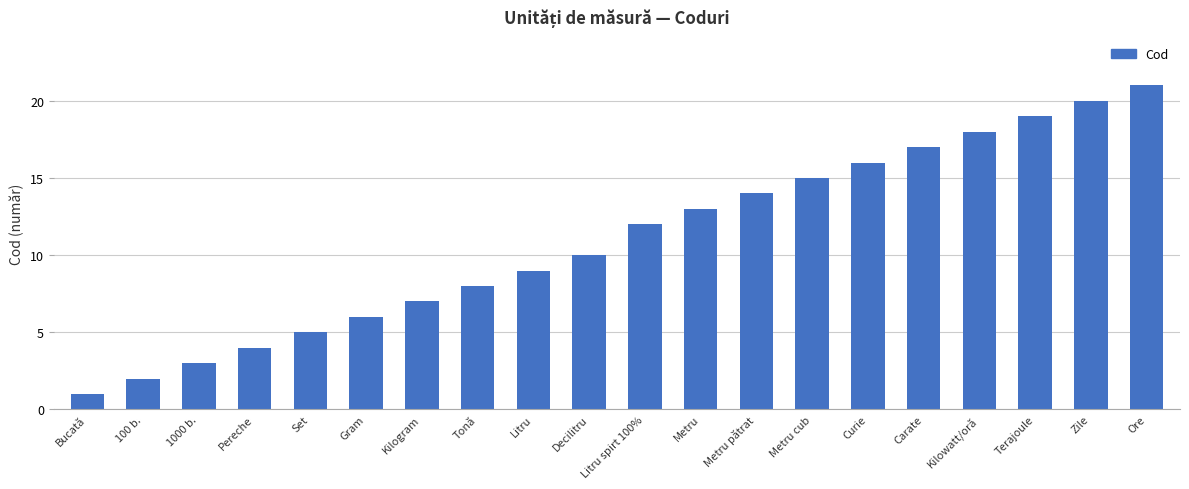

What is the label of the 12th bar from the right?

Litru